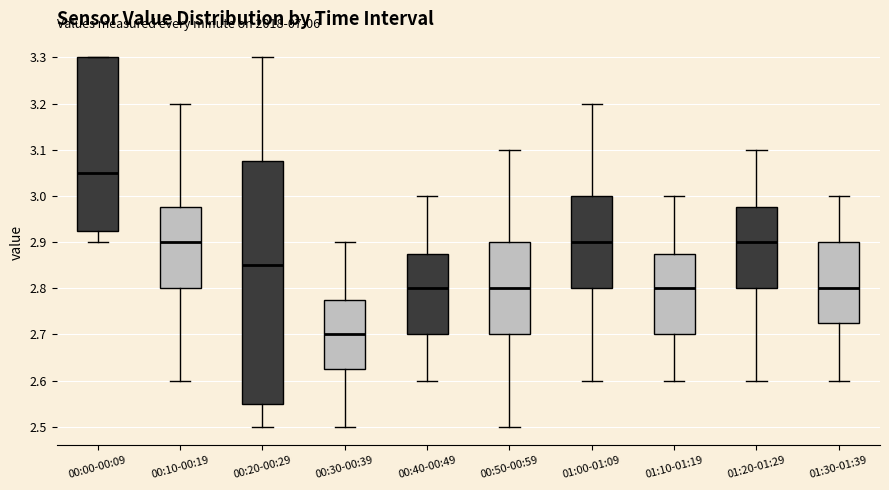

Reading left to right, read every box against the y-axis: the position of its median line, the range the box covers, and the ends of its whiskers. The values are not printed on the chart, so give them approximately, as read against the axis.

00:00-00:09: median 3.05, box 2.93 to 3.30, whiskers 2.90 to 3.30
00:10-00:19: median 2.90, box 2.80 to 2.98, whiskers 2.60 to 3.20
00:20-00:29: median 2.85, box 2.55 to 3.08, whiskers 2.50 to 3.30
00:30-00:39: median 2.70, box 2.63 to 2.78, whiskers 2.50 to 2.90
00:40-00:49: median 2.80, box 2.70 to 2.88, whiskers 2.60 to 3.00
00:50-00:59: median 2.80, box 2.70 to 2.90, whiskers 2.50 to 3.10
01:00-01:09: median 2.90, box 2.80 to 3.00, whiskers 2.60 to 3.20
01:10-01:19: median 2.80, box 2.70 to 2.88, whiskers 2.60 to 3.00
01:20-01:29: median 2.90, box 2.80 to 2.98, whiskers 2.60 to 3.10
01:30-01:39: median 2.80, box 2.73 to 2.90, whiskers 2.60 to 3.00